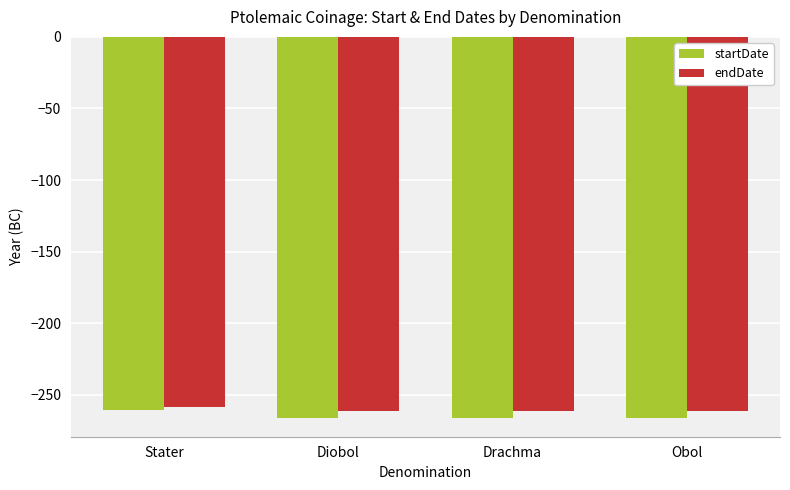

How many series are shown in this chart?

2